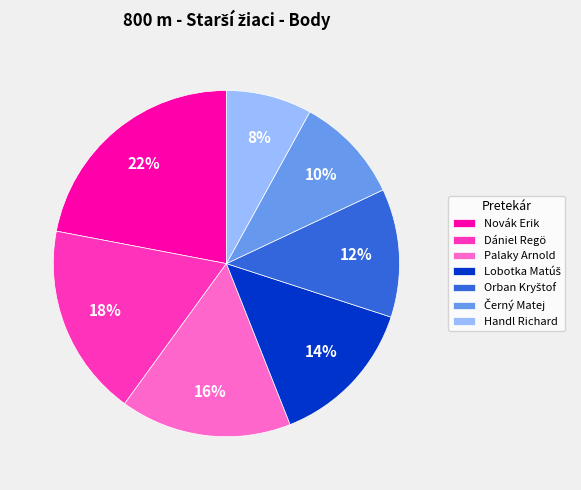

What percentage is the Novák Erik slice, to the nearest percent?

22%